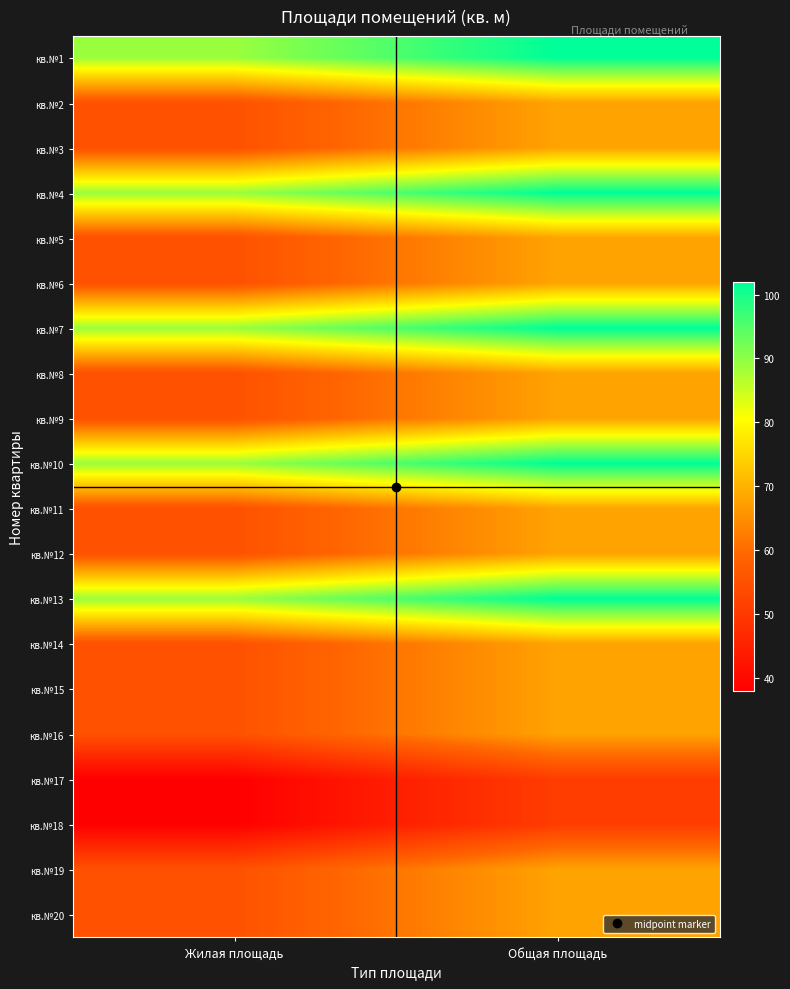

At which category does the chart reach its minimum across all series?

Жилая площадь